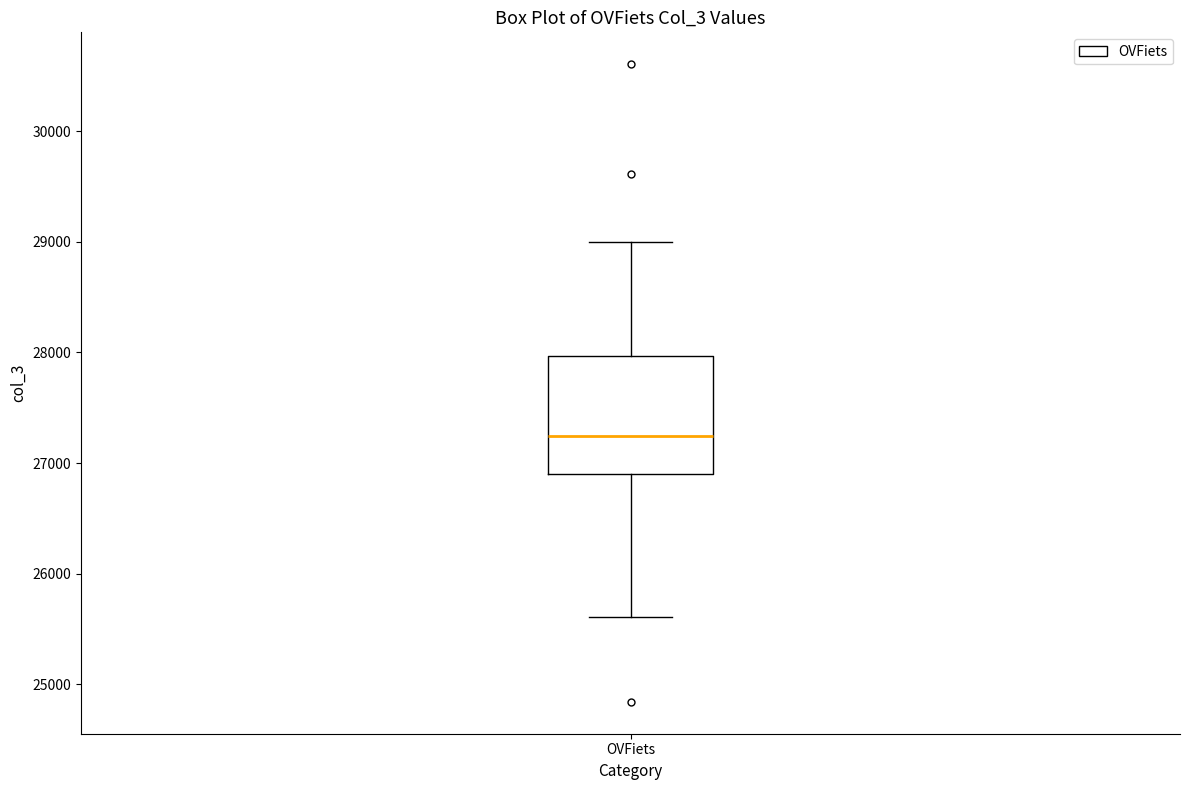

Where does the lower whisker of the box for OVFiets end on the y-axis? The values are not printed on the chart, so give them approximately, as read against the axis.

25600